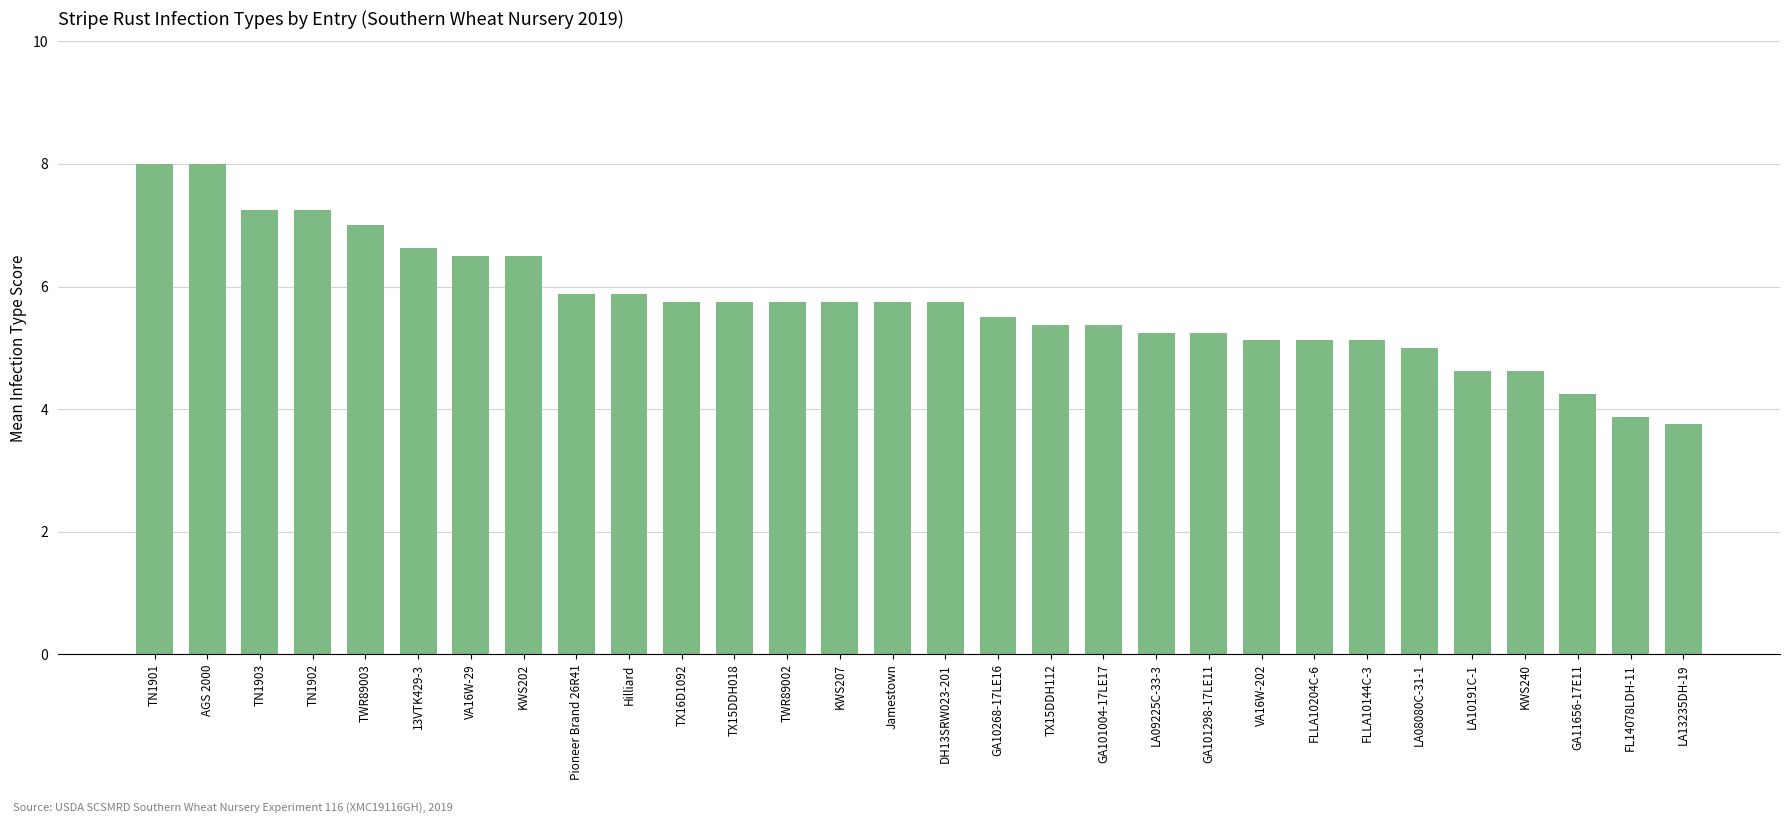

What is the average value?

5.7